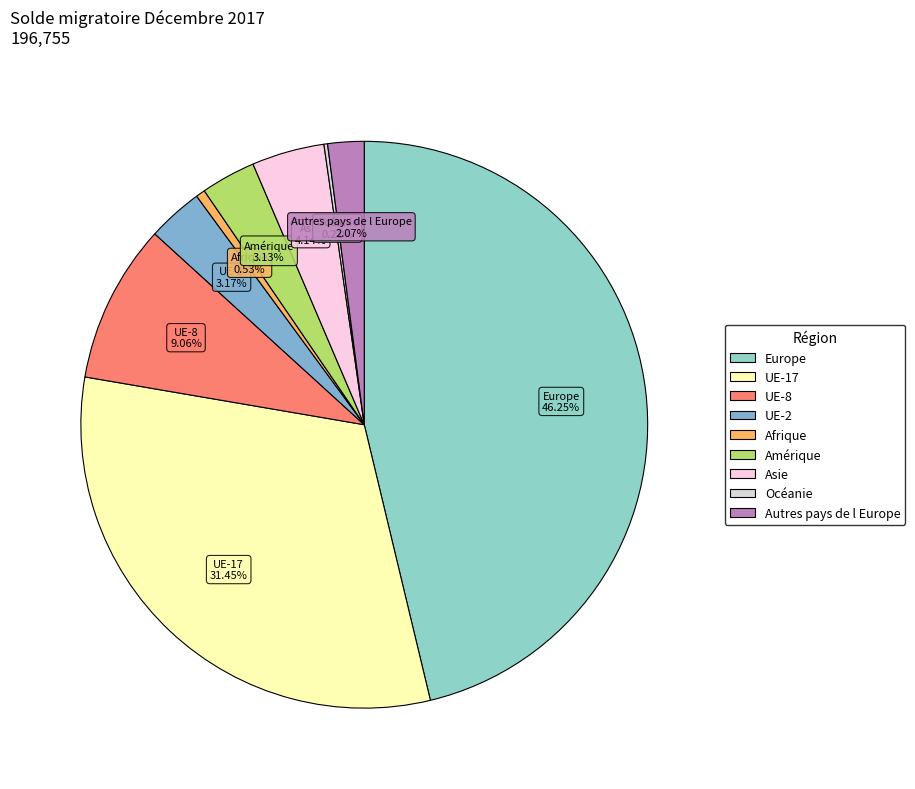

Is there a majority slice in this chart?

No